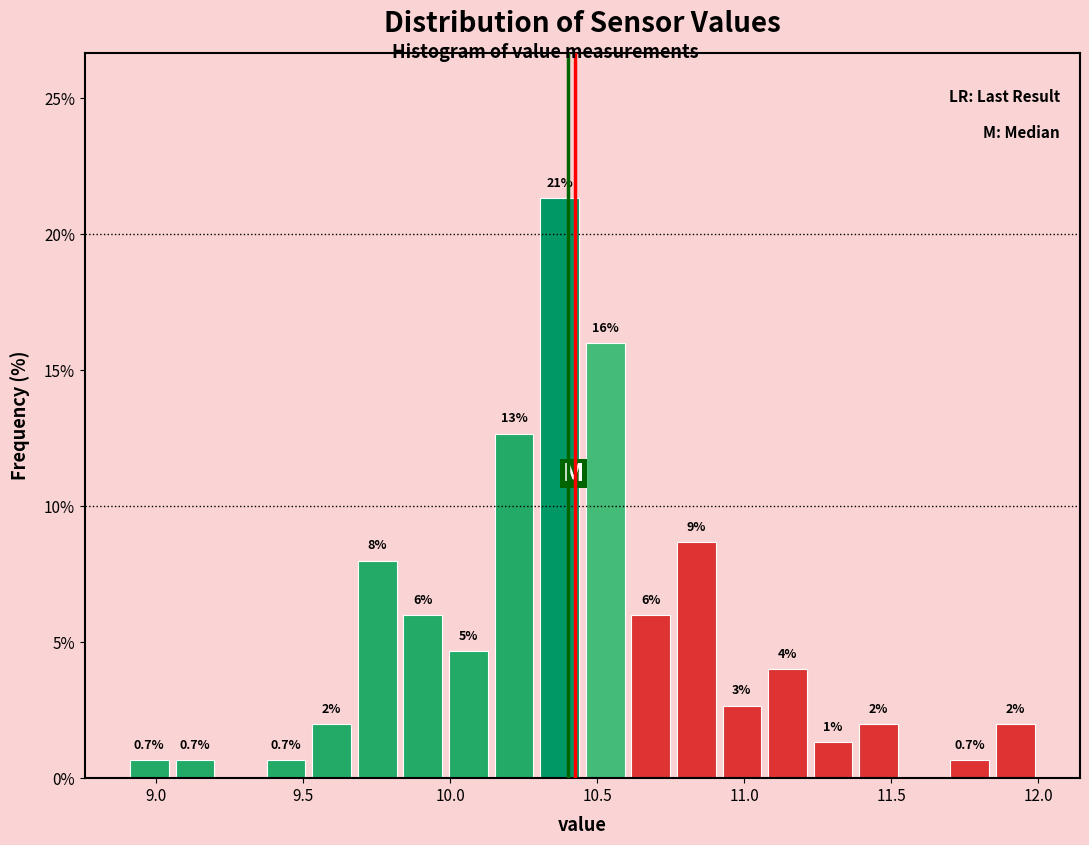

Around what value on the x-axis is the tallest bar? Give the approximate position of its centre, as read against the axis.

10.35